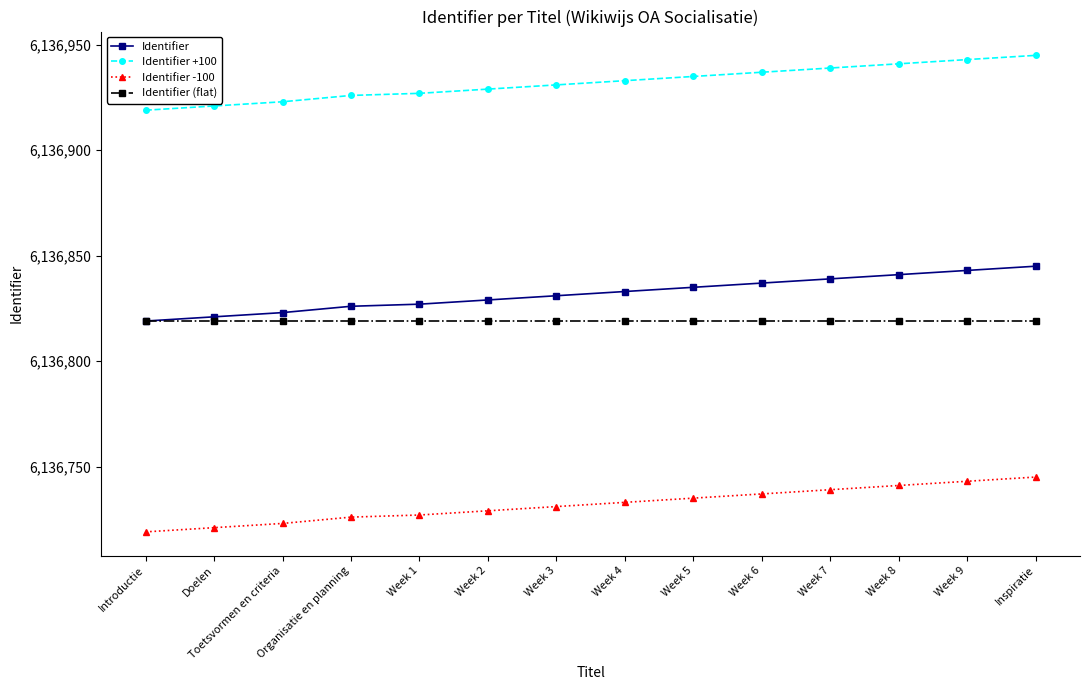

What is the difference between the maximum and minimum values in the Identifier +100 series?

26